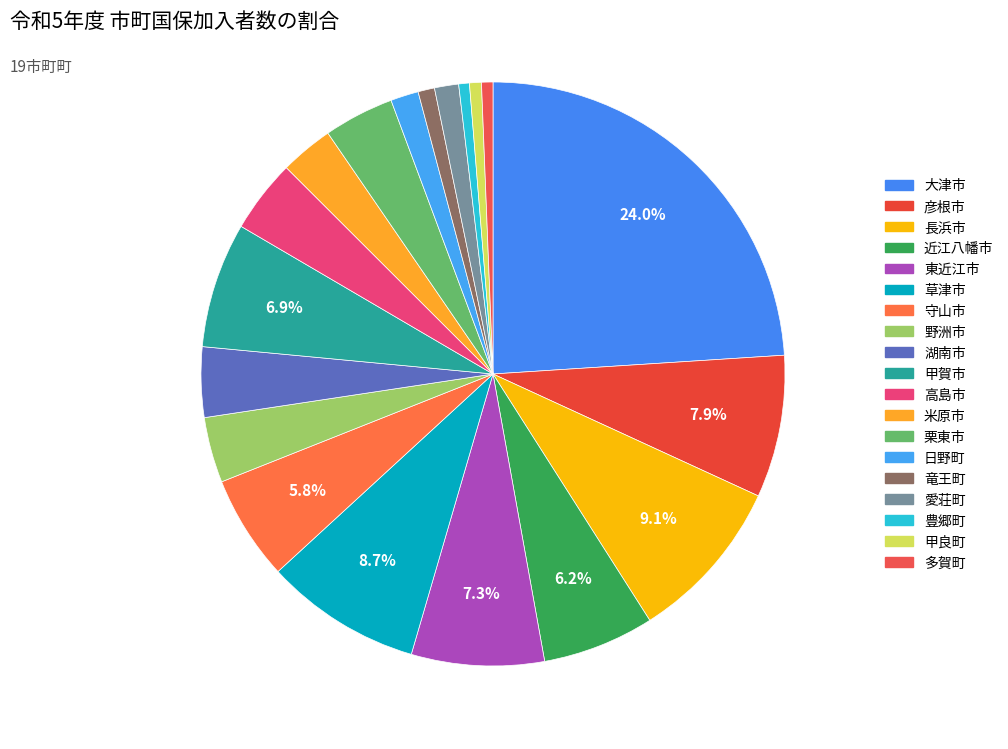

What is the change in value from 竜王町 to 愛荘町?

+831